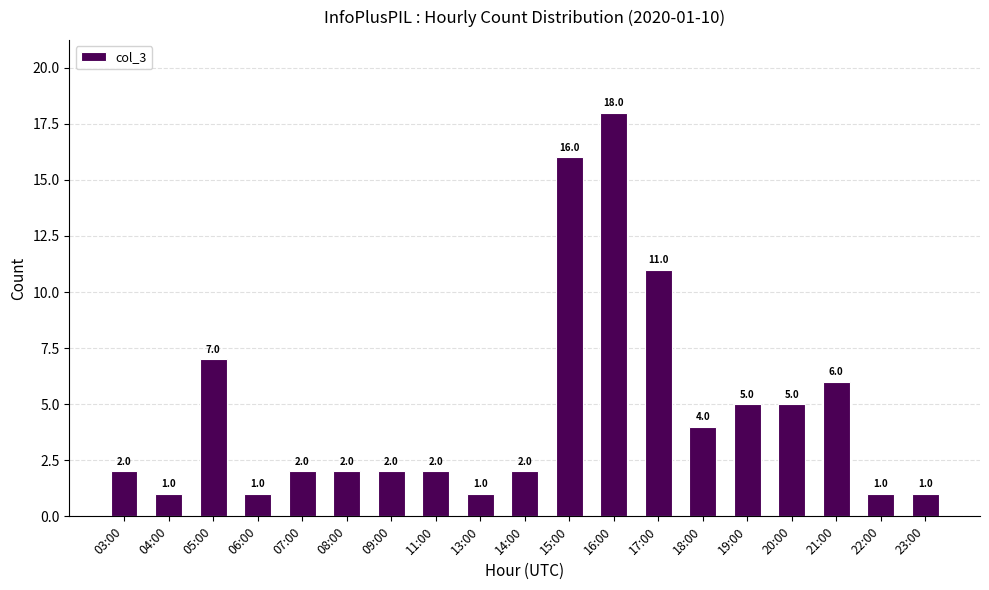

How many data points does each series have?

19